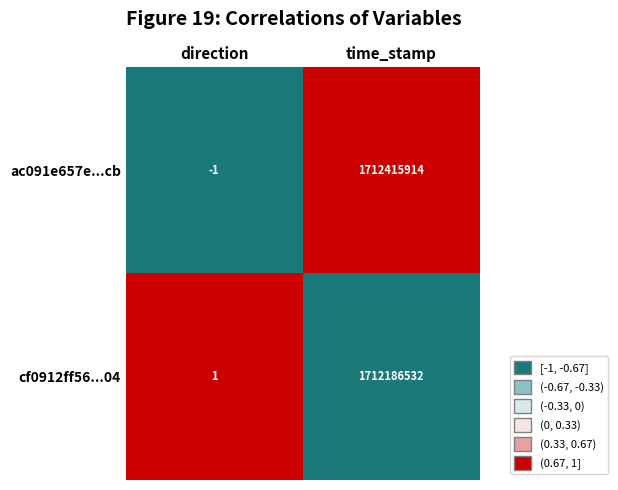

How many values in ac091e657e...cb are below zero?

1